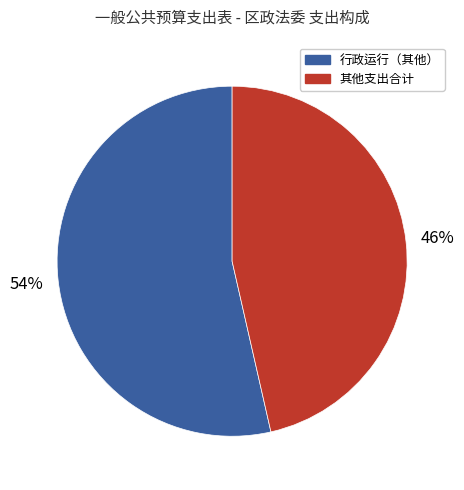

To the nearest percent, what is the average slice percentage?

50%